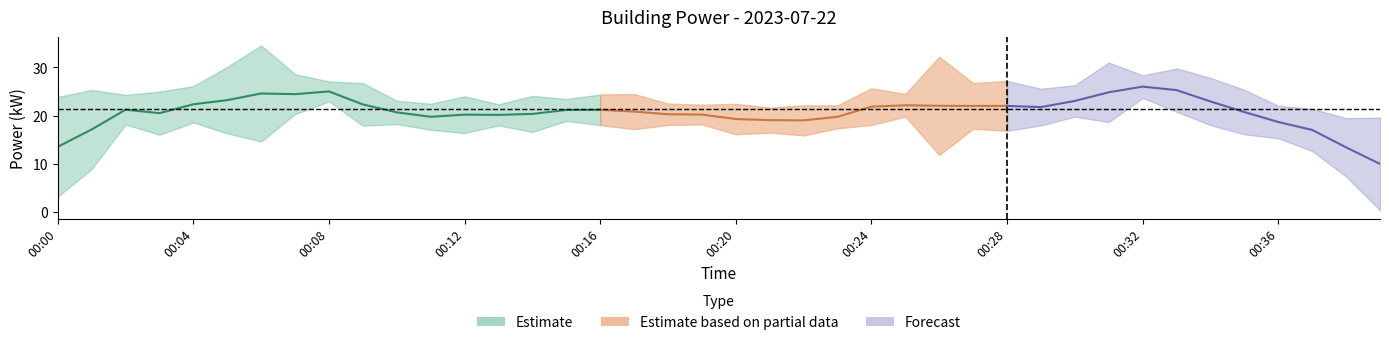

Does the chart have visible grid lines?

No